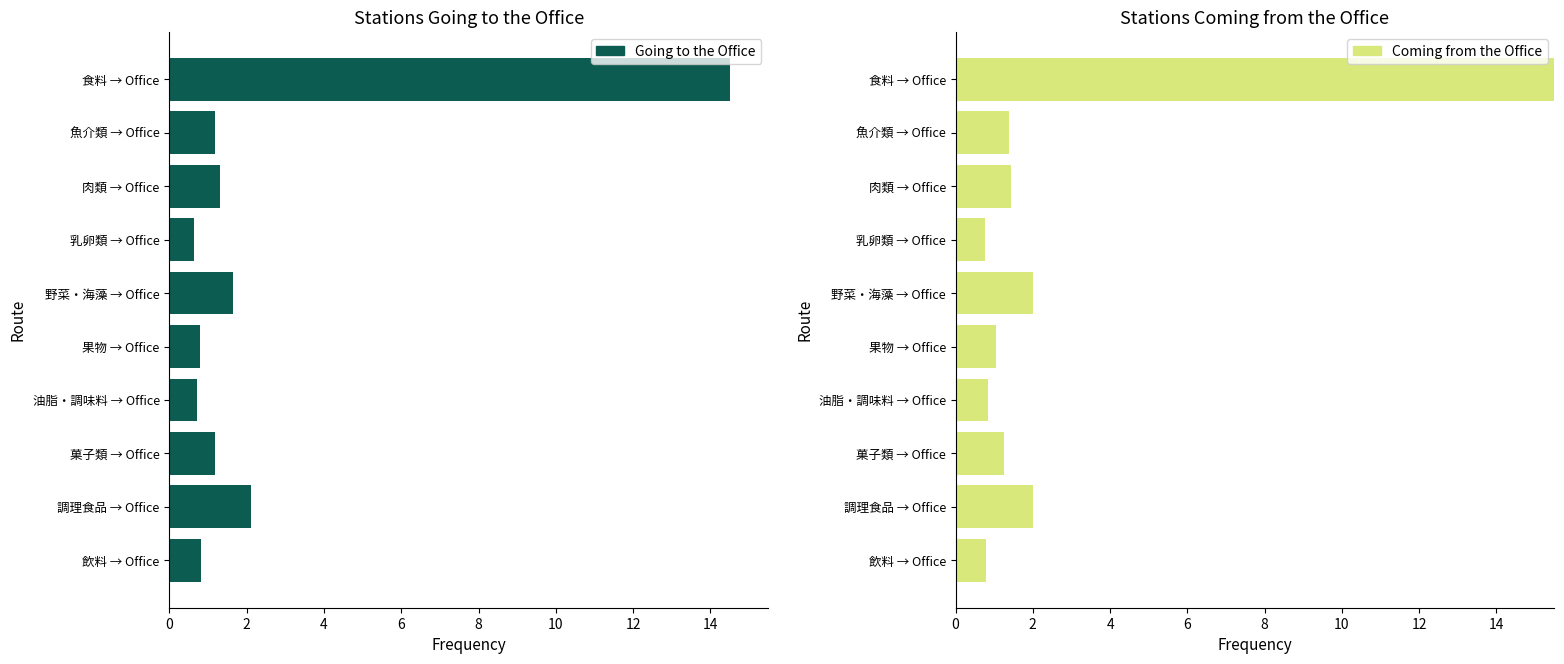

The value of Coming from the Office at 飲料 → Office is 0.8. True or false?

True